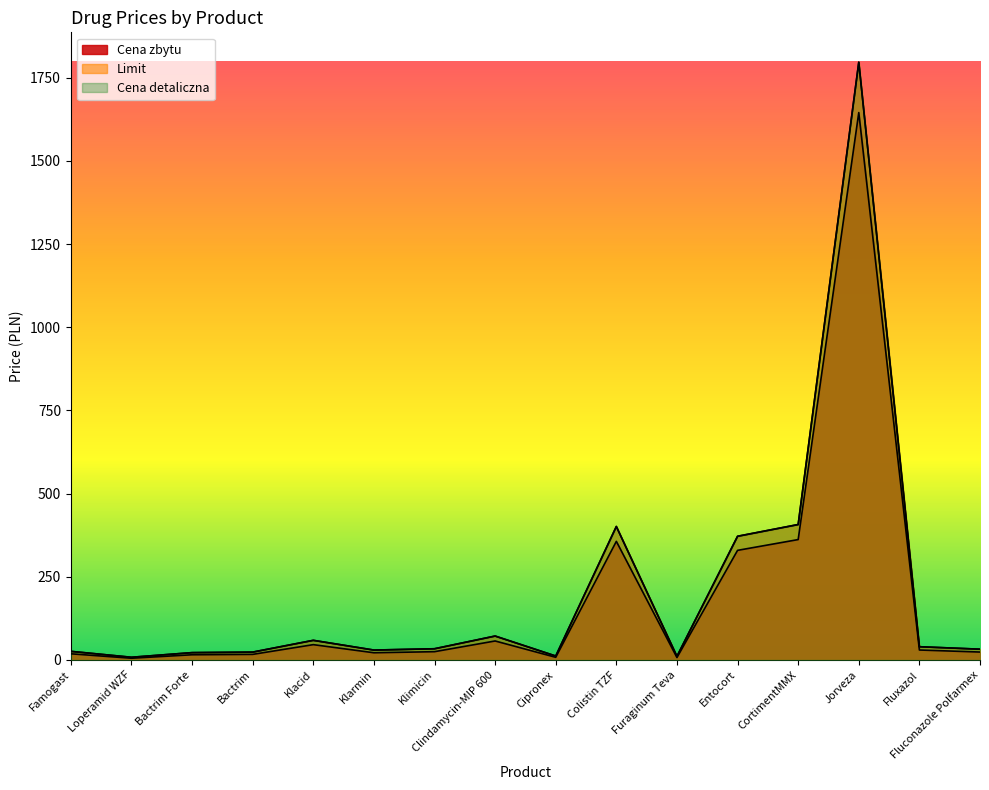

At which label does Cena detaliczna first exceed 33?

Klacid